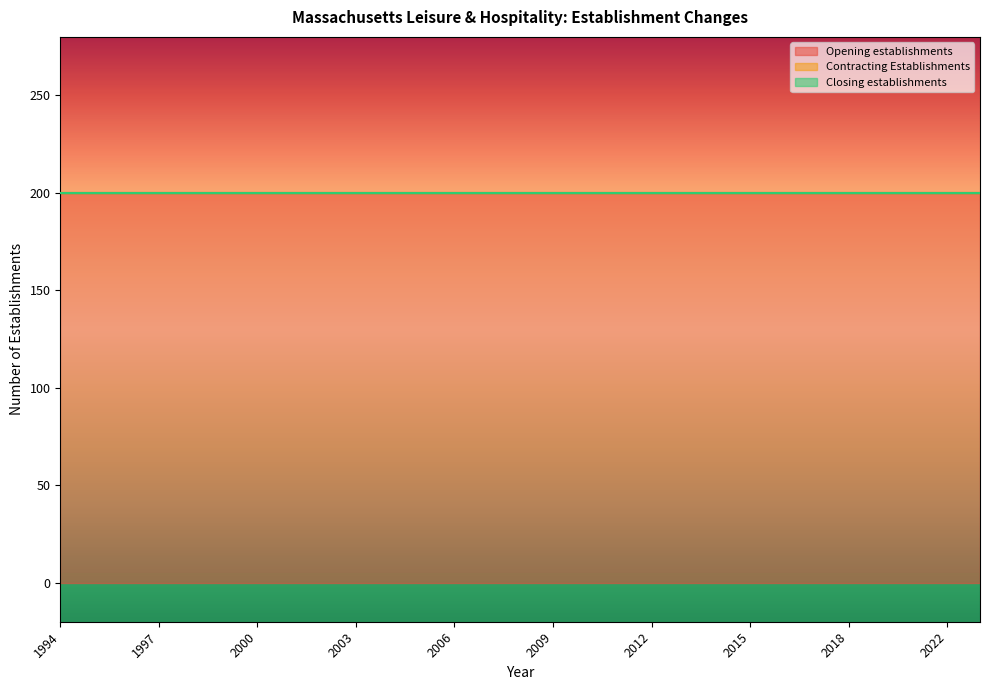

What is the value of the Opening establishments point at the 7th from the left?

200